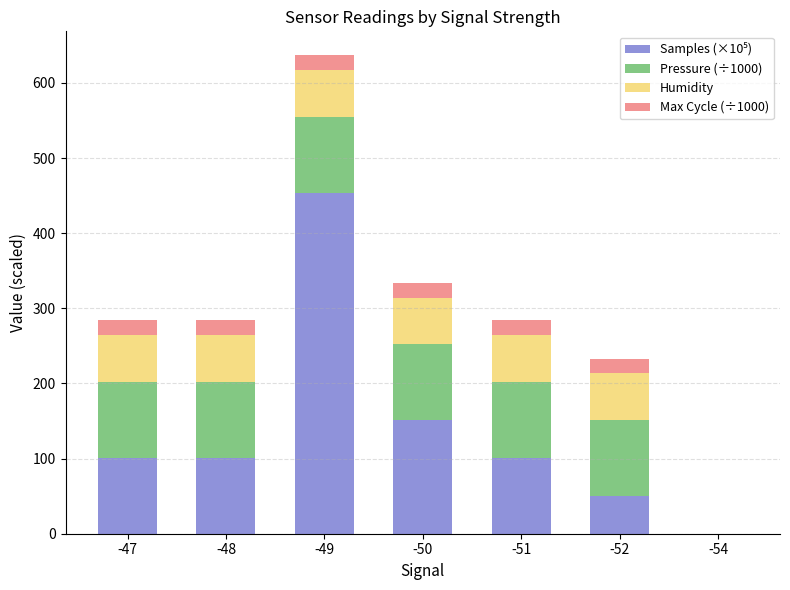

At which category is the sum across all series the highest?

-49